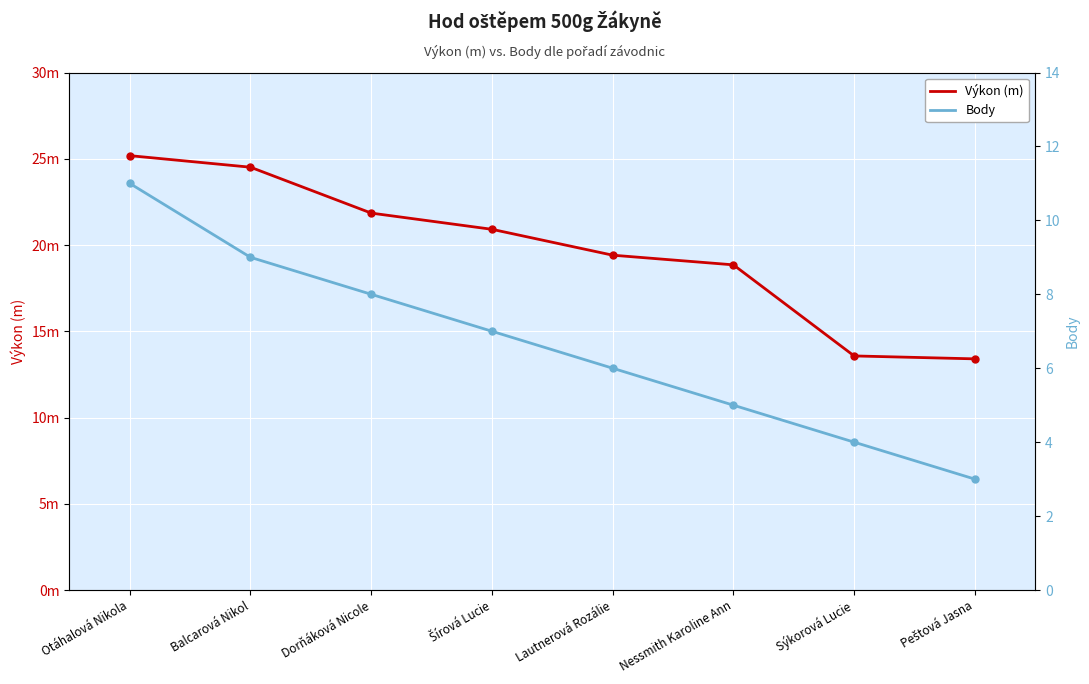

True or false: Výkon (m) and Body intersect in this chart.

False